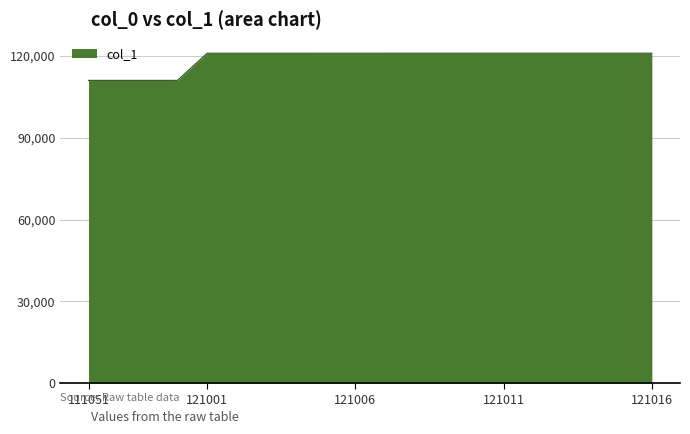

What is the maximum value shown in the chart?

121015